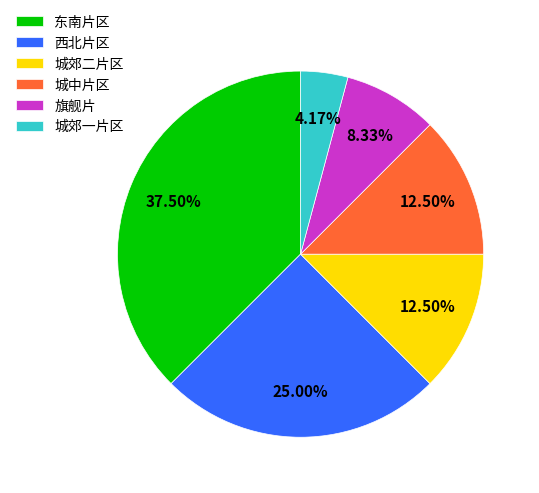

How many segments does this pie chart have?

6